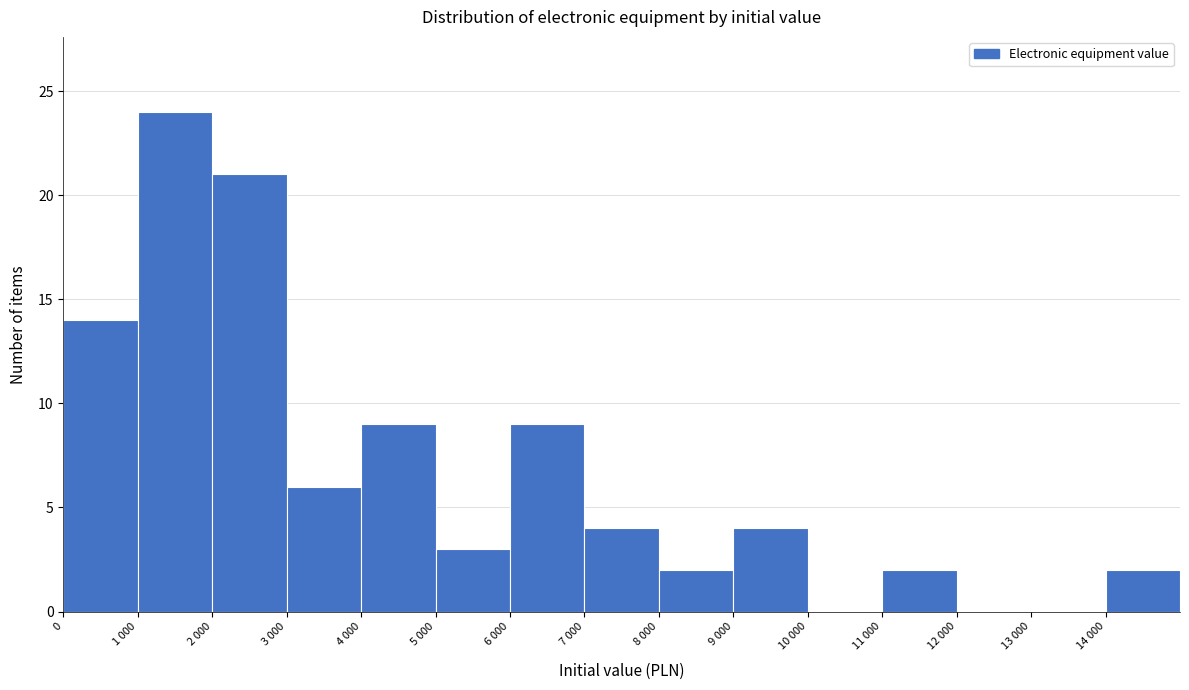

Reading left to right, what are all the values shown in this chart?

0=14	1 000=24	2 000=21	3 000=6	4 000=9	5 000=3	6 000=9	7 000=4	8 000=2	9 000=4	10 000=0	11 000=2	12 000=0	13 000=0	14 000=2